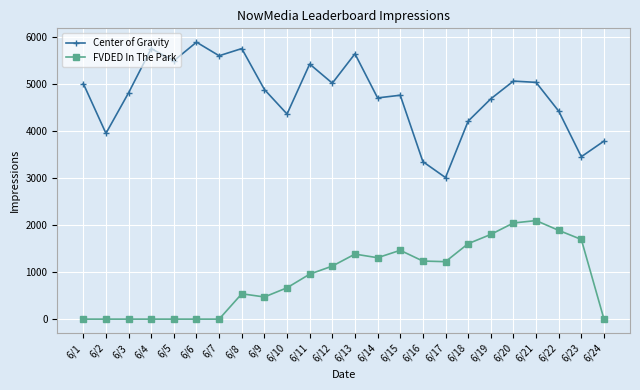

Rank the series by their average value, from highest to lowest.

Center of Gravity, FVDED In The Park